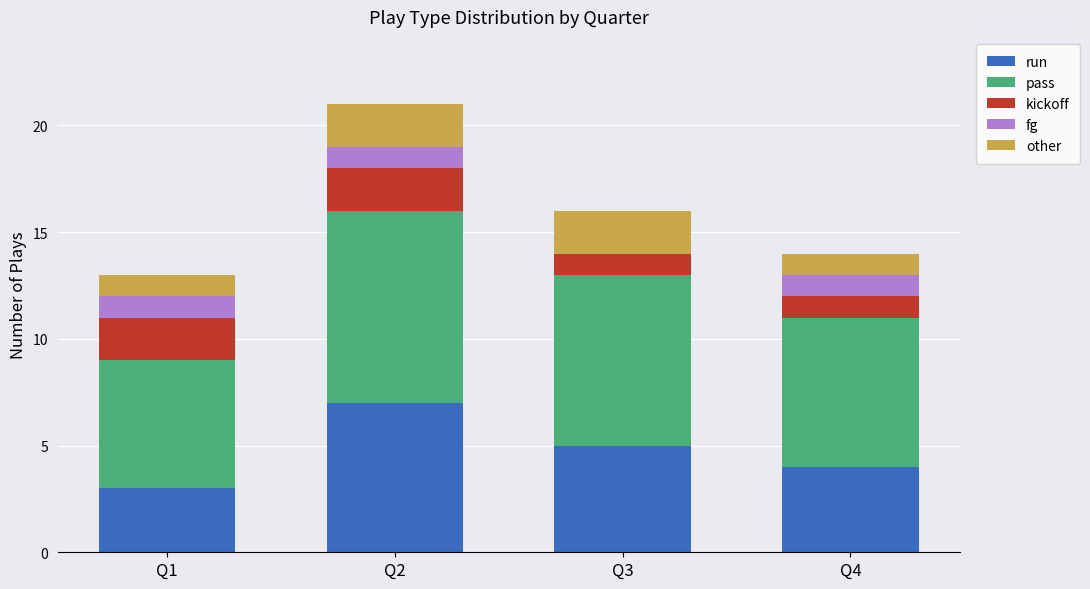

What is the total value across all series at Q2?

21